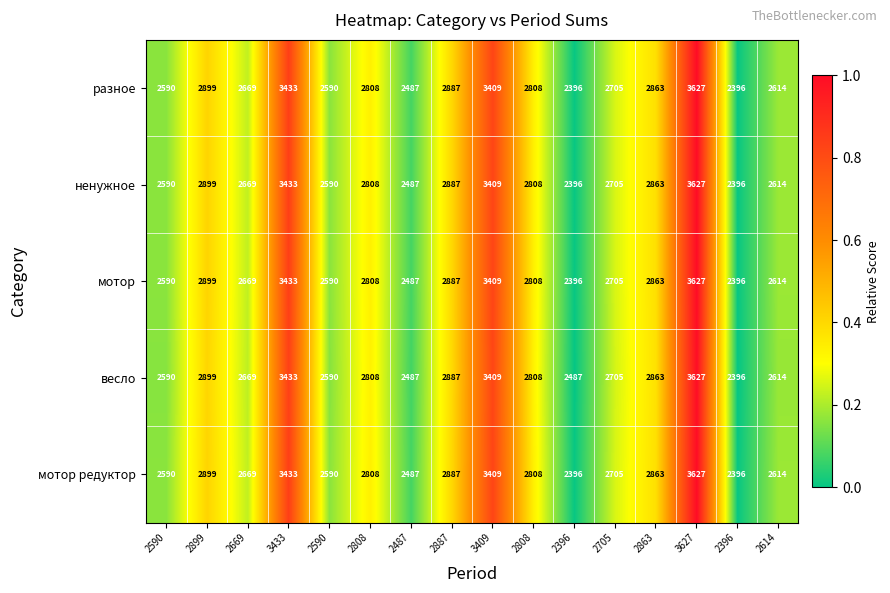

How many distinct data groups are displayed?

5